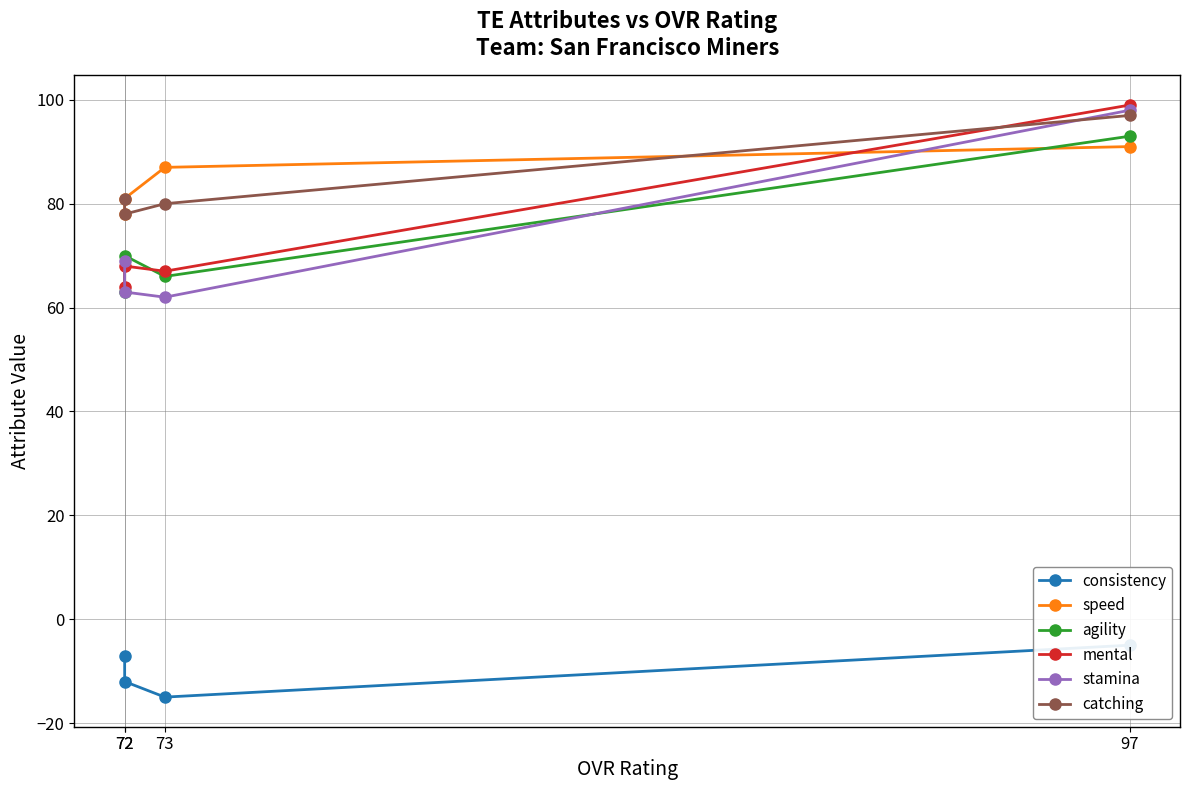

At which label does agility first exceed 70?

97